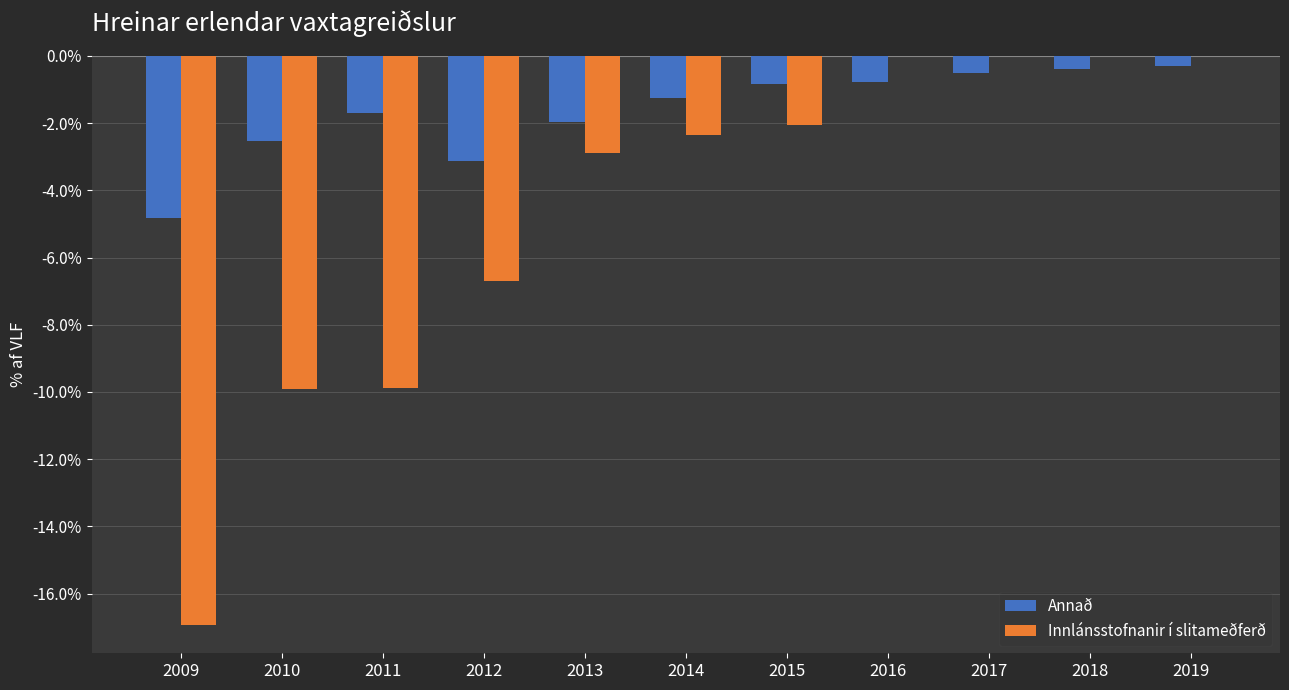

At which label is Innlánsstofnanir í slitameðferð closest to -8?

2012